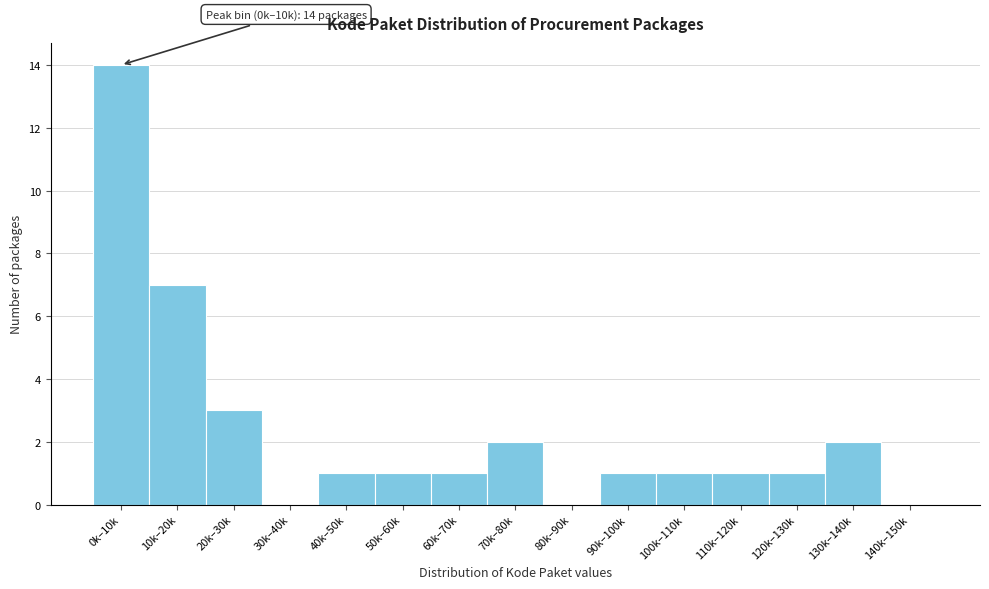

Reading left to right, what are all the values shown in this chart?

0k–10k=14	10k–20k=7	20k–30k=3	30k–40k=0	40k–50k=1	50k–60k=1	60k–70k=1	70k–80k=2	80k–90k=0	90k–100k=1	100k–110k=1	110k–120k=1	120k–130k=1	130k–140k=2	140k–150k=0